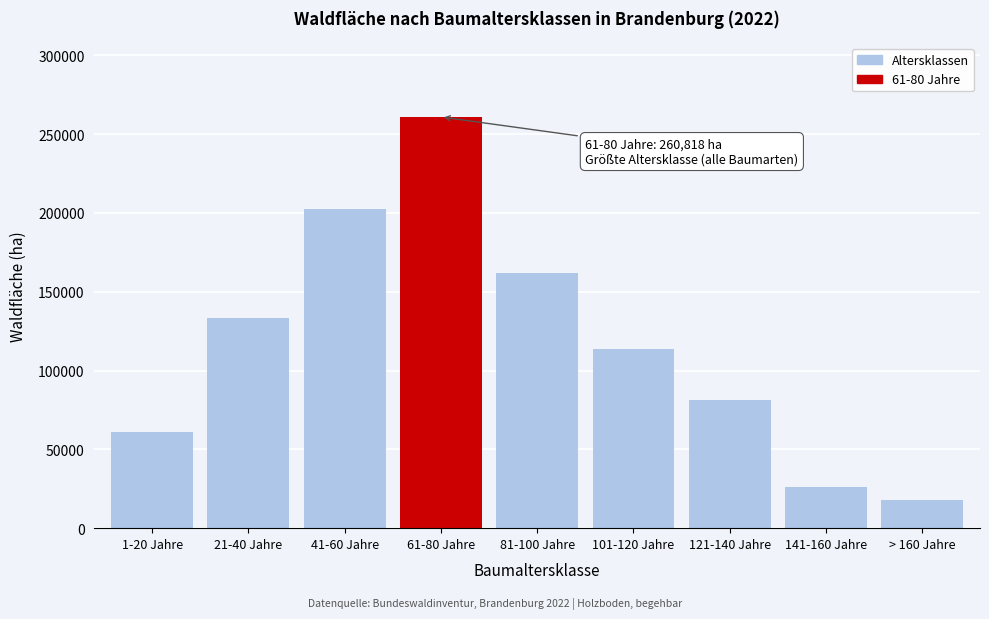

Reading left to right, what are all the values shown in this chart?

1-20 Jahre=60964.4	21-40 Jahre=133526.2	41-60 Jahre=202510.4	61-80 Jahre=260818.3	81-100 Jahre=161796.7	101-120 Jahre=113742.3	121-140 Jahre=81328.1	141-160 Jahre=25916.9	> 160 Jahre=17775.5